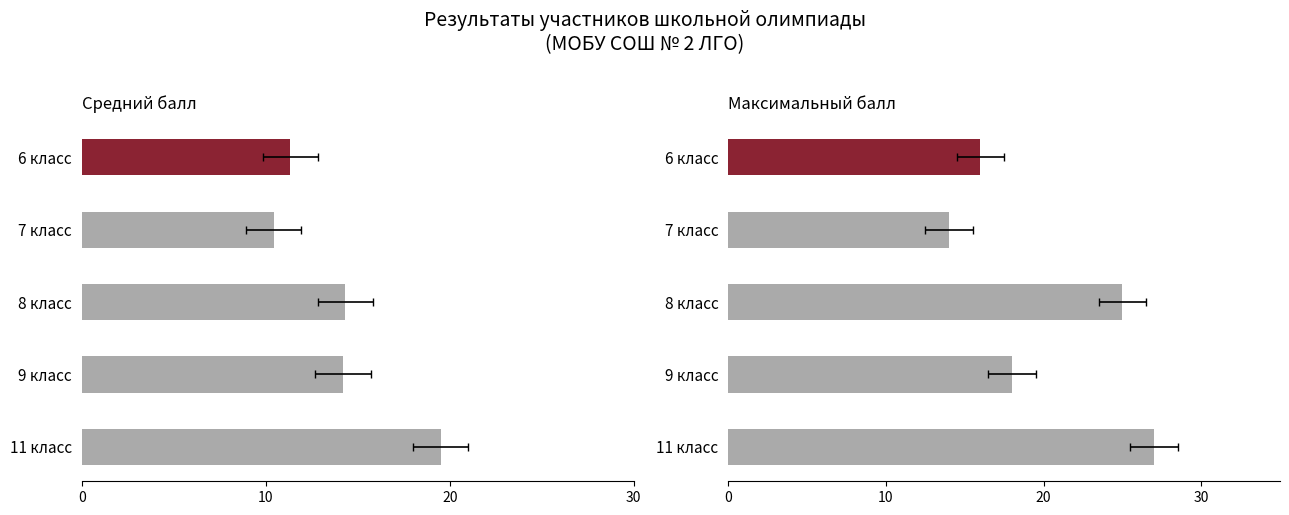

Rank the series by their average value, from lowest to highest.

Средний балл, Максимальный балл